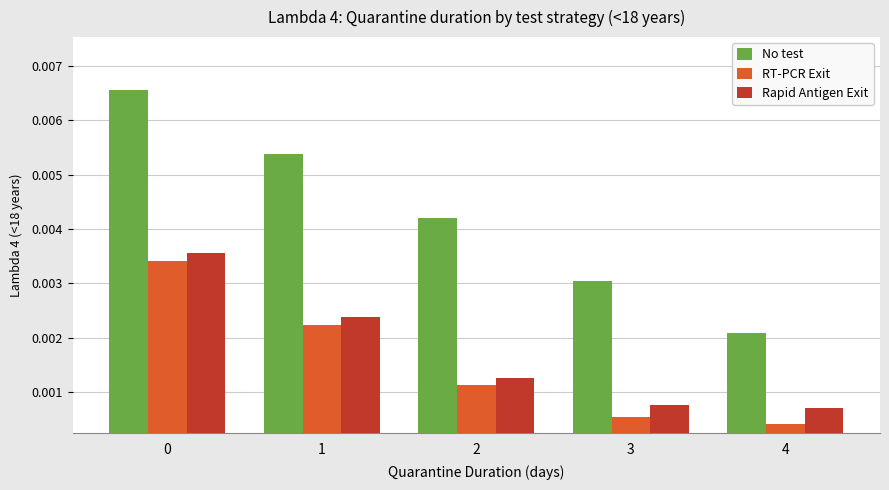

How many series are shown in this chart?

3